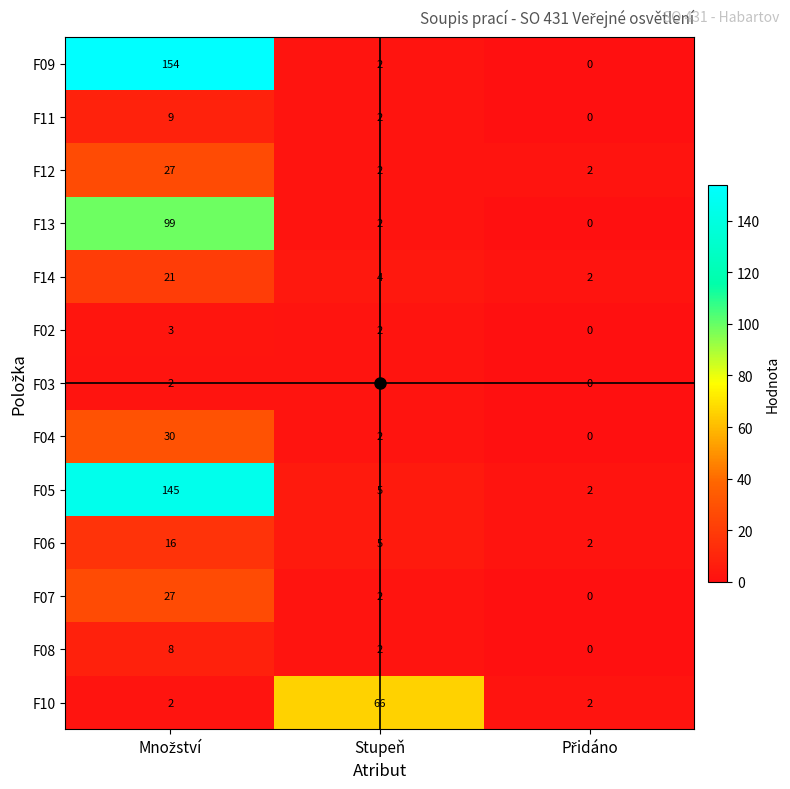

What is the difference between the maximum and minimum values in the F12 series?

25